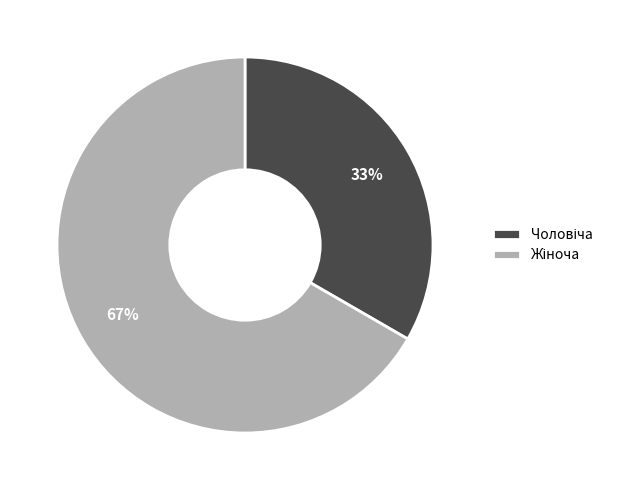

Is there a majority slice in this chart?

Yes